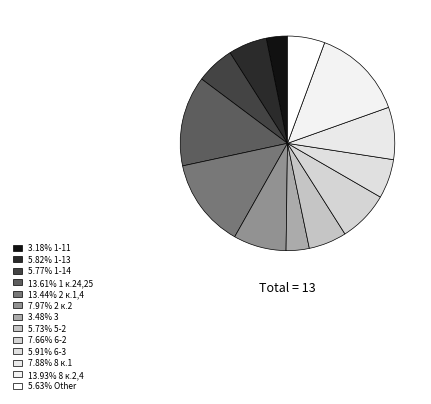

Which category has the smallest portion of the pie?

1-11